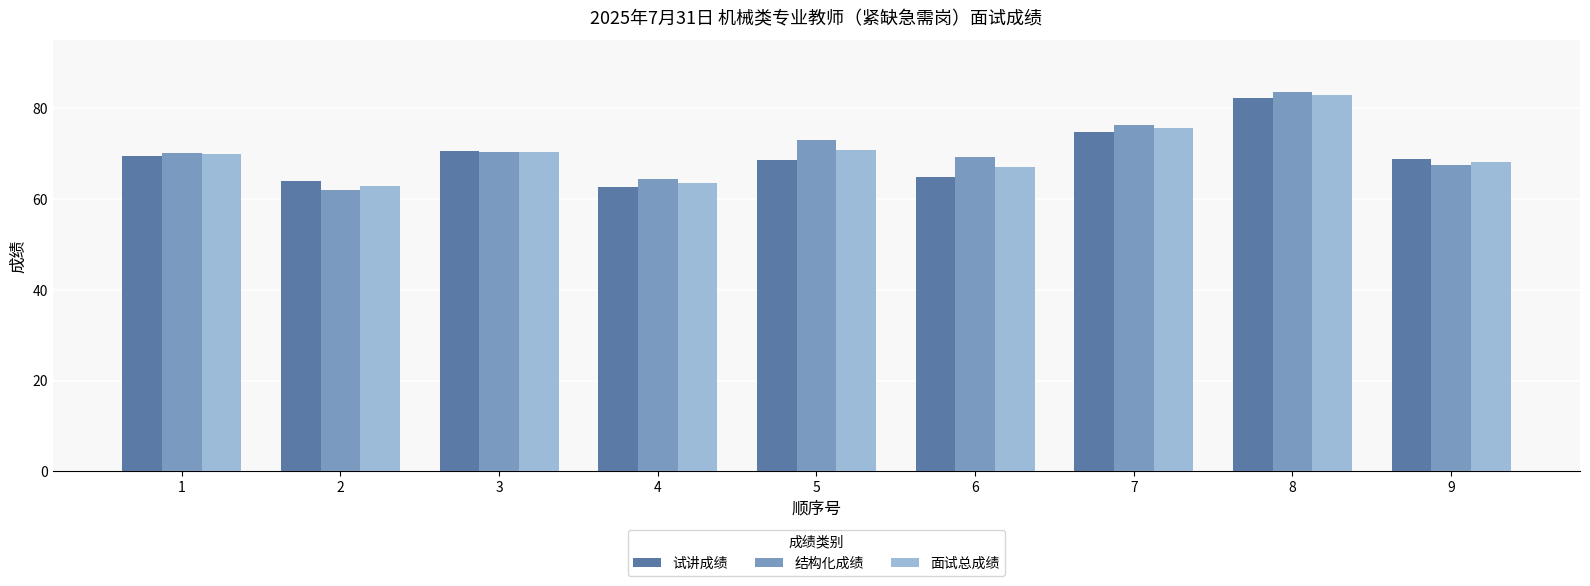

What is the value of the 试讲成绩 bar at the 5th from the left?

68.6